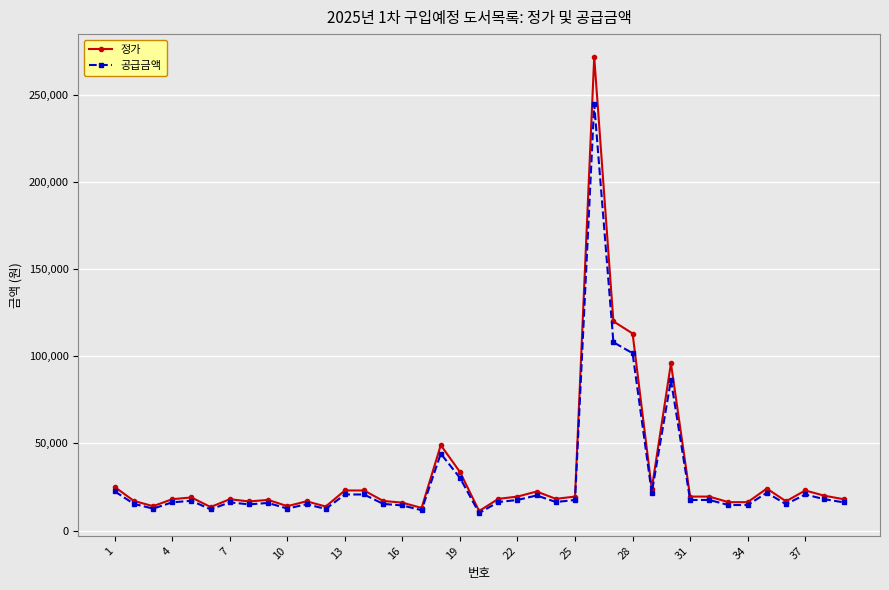

What is the value of the 공급금액 point at the 31st from the left?

17550